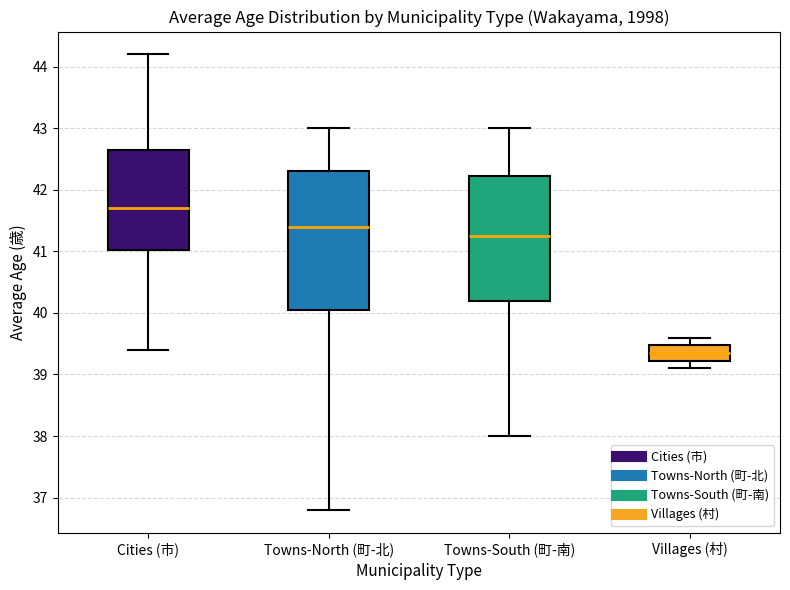

Reading left to right, read every box against the y-axis: the position of its median line, the range the box covers, and the ends of its whiskers. The values are not printed on the chart, so give them approximately, as read against the axis.

Cities (市): median 41.7, box 41.0 to 42.7, whiskers 39.4 to 44.2
Towns-North (町-北): median 41.4, box 40.1 to 42.3, whiskers 36.8 to 43.0
Towns-South (町-南): median 41.3, box 40.2 to 42.2, whiskers 38.0 to 43.0
Villages (村): median 39.4, box 39.2 to 39.5, whiskers 39.1 to 39.6